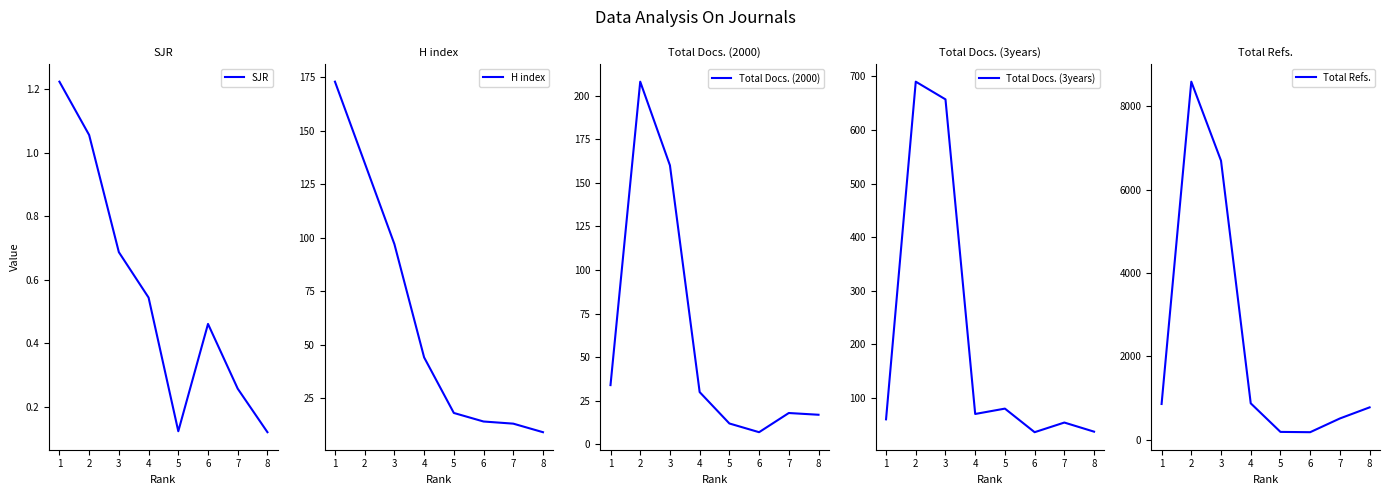

What is the greatest value displayed?

8585.0